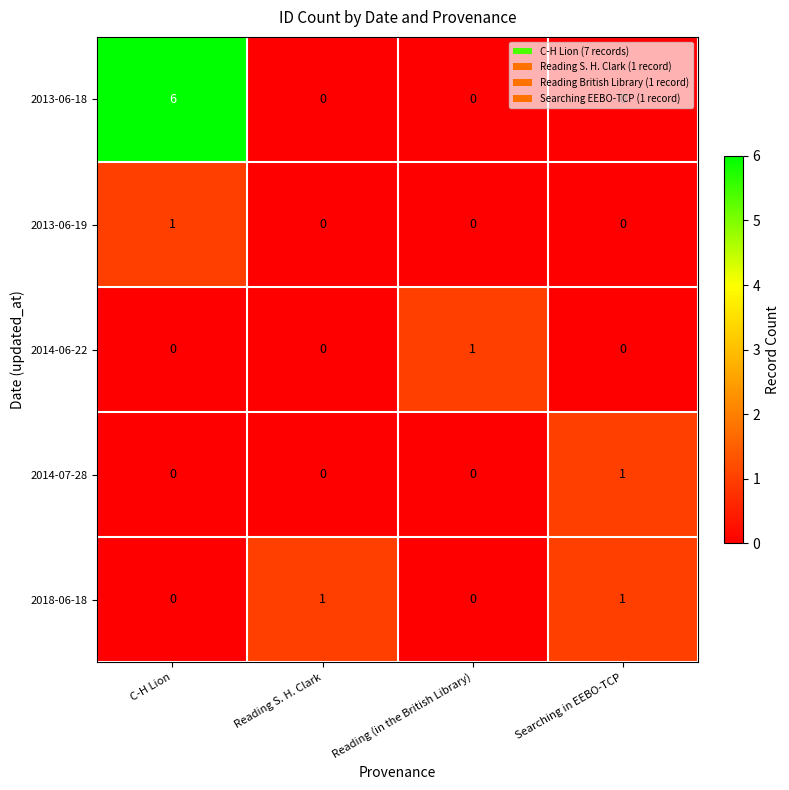

Count the number of categories in the chart.

4